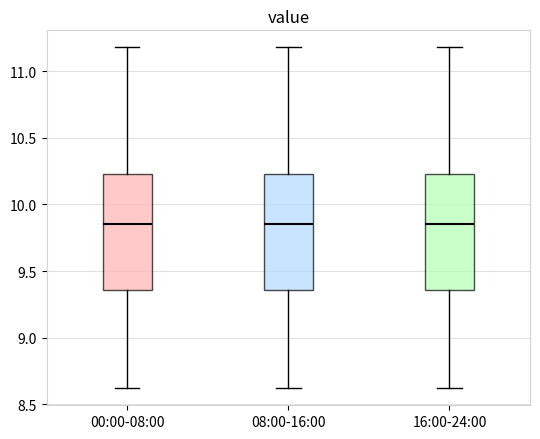

Where does the upper whisker of the box for 16:00-24:00 end on the y-axis? The values are not printed on the chart, so give them approximately, as read against the axis.

11.20